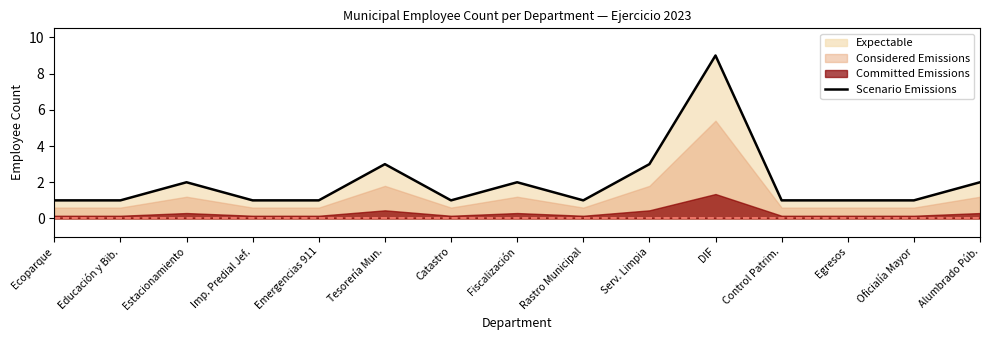

What is the difference between the maximum and minimum values?

8